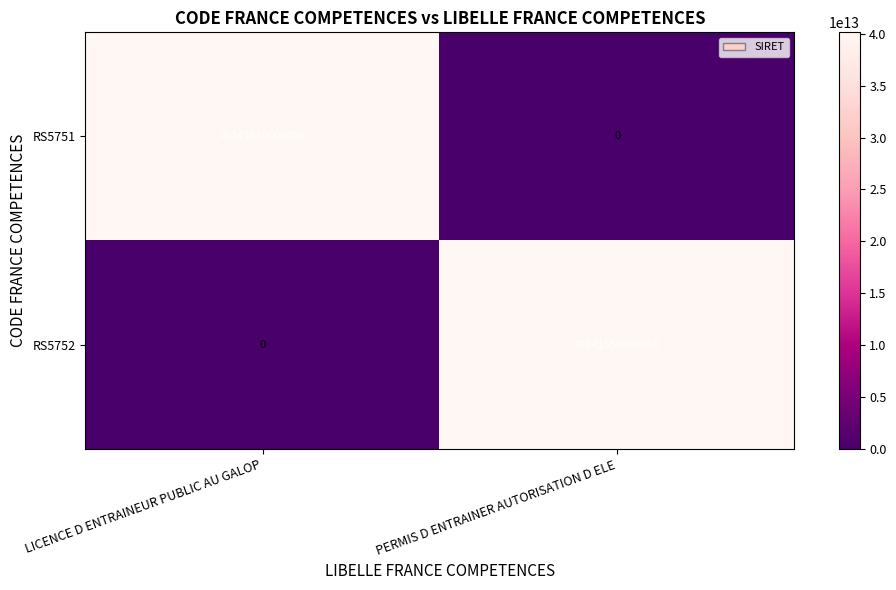

What is the difference between the RS5751 values at LICENCE D ENTRAINEUR PUBLIC AU GALOP and PERMIS D ENTRAINER AUTORISATION D ELE?

40141550000016